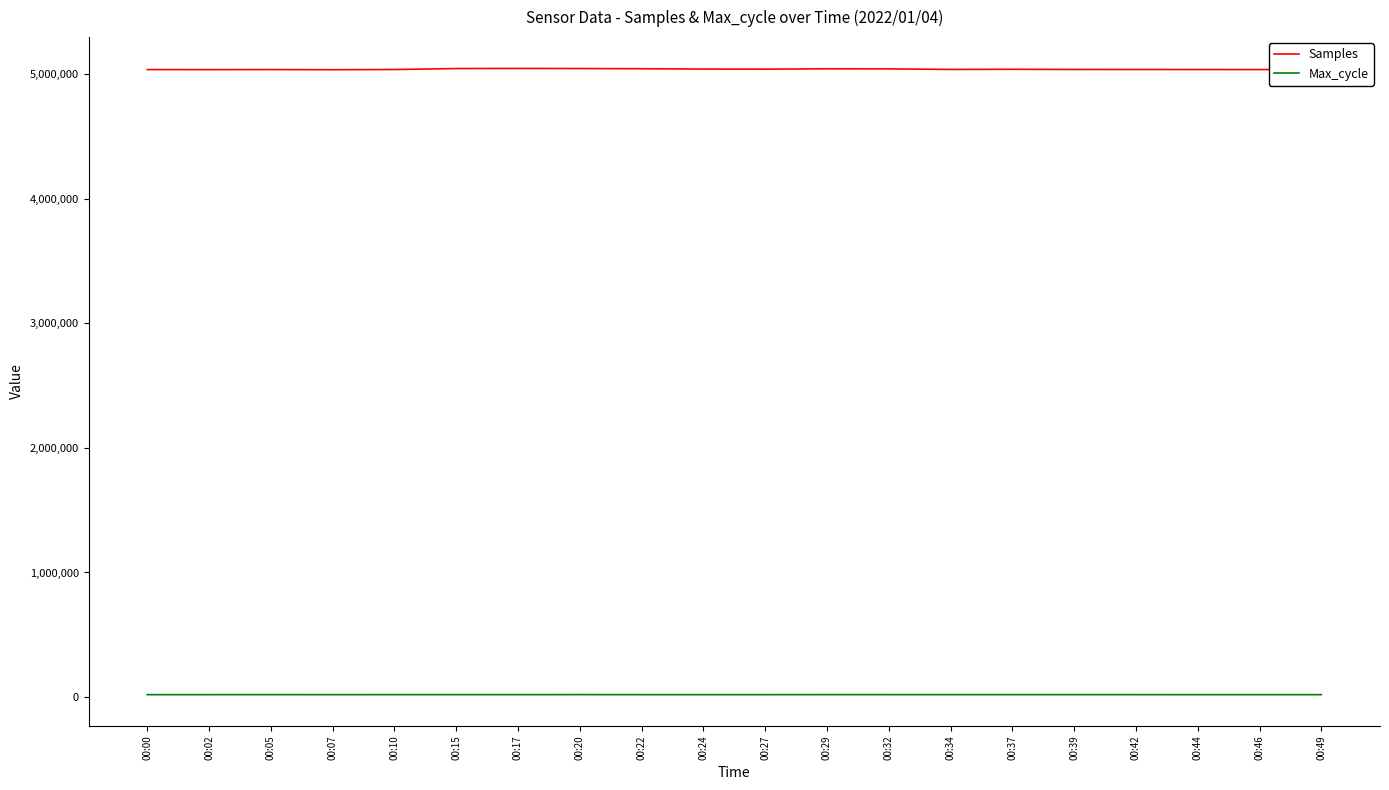

The value of Samples at 00:22 is 8790366. True or false?

False